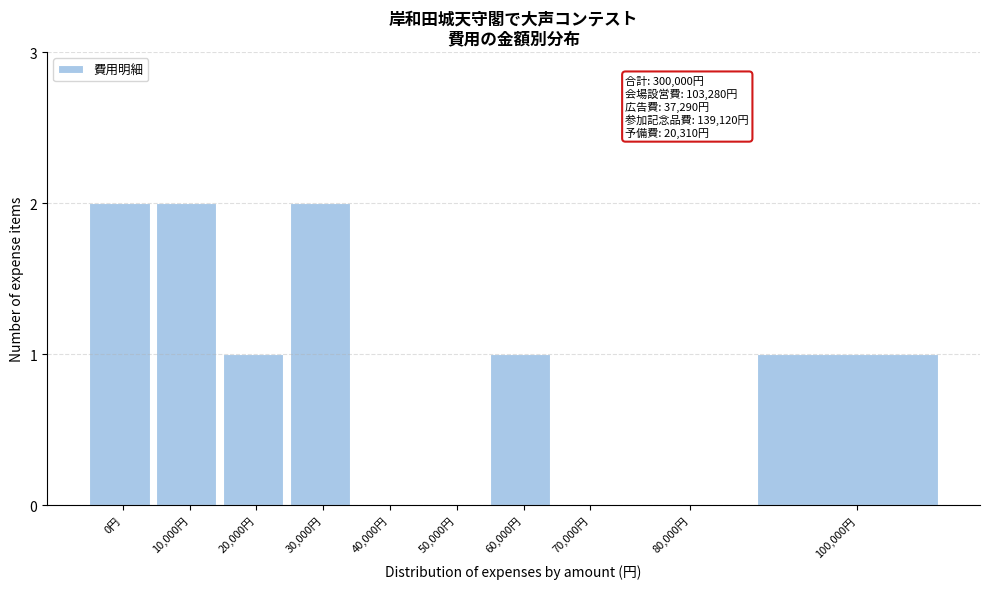

Reading left to right, extract all data points from this chart.

0円=2	10,000円=2	20,000円=1	30,000円=2	40,000円=0	50,000円=0	60,000円=1	70,000円=0	80,000円=0	100,000円=1